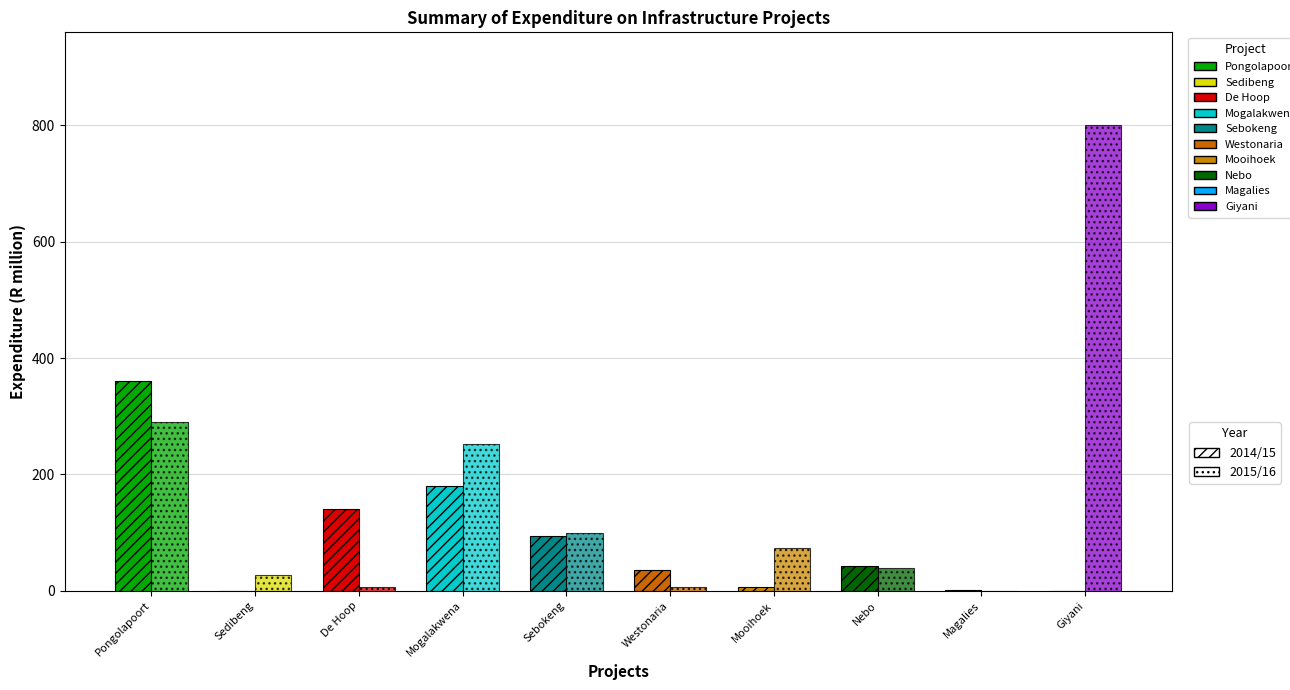

What is the sum of the 2015/16 values at Mooihoek and Pongolapoort?

363.1